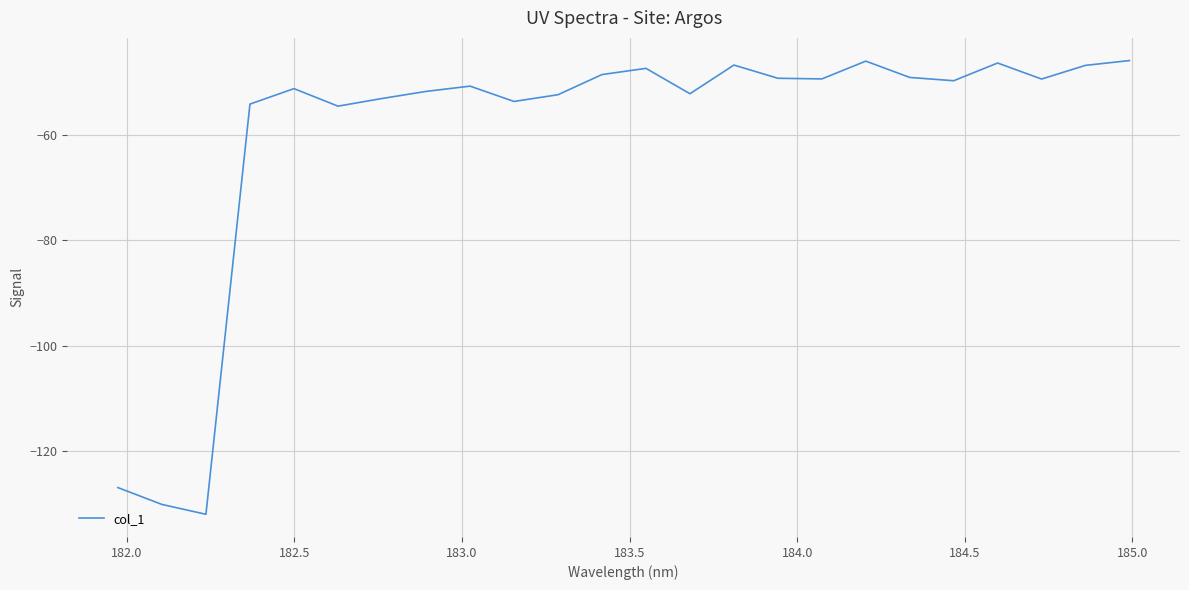

What is the difference between the maximum and minimum values?

86.0